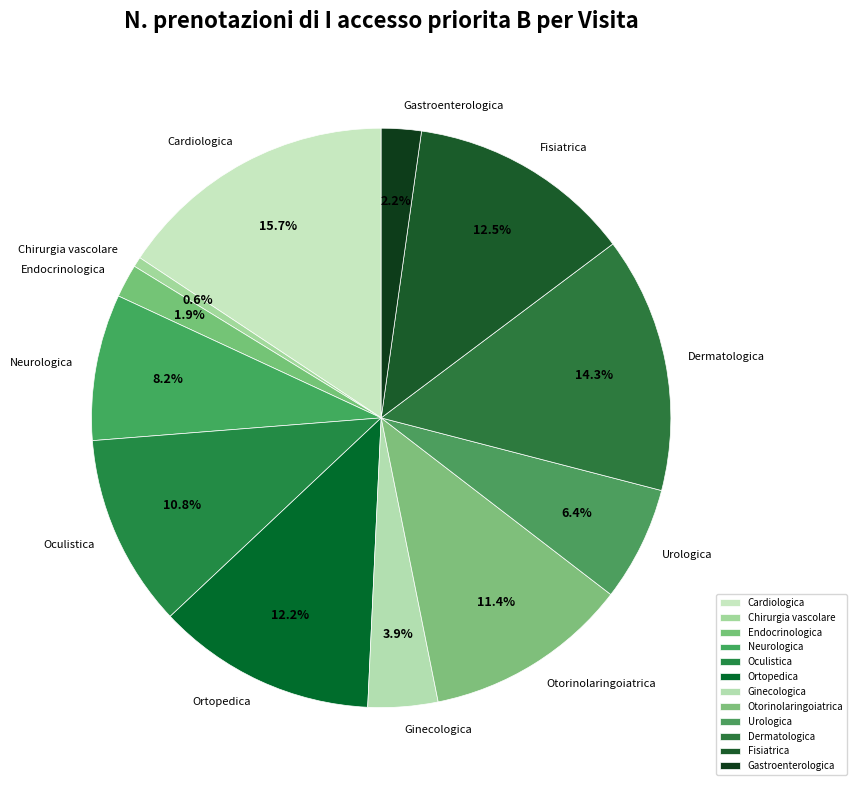

How much of the chart is everything except Cardiologica?

84.3%